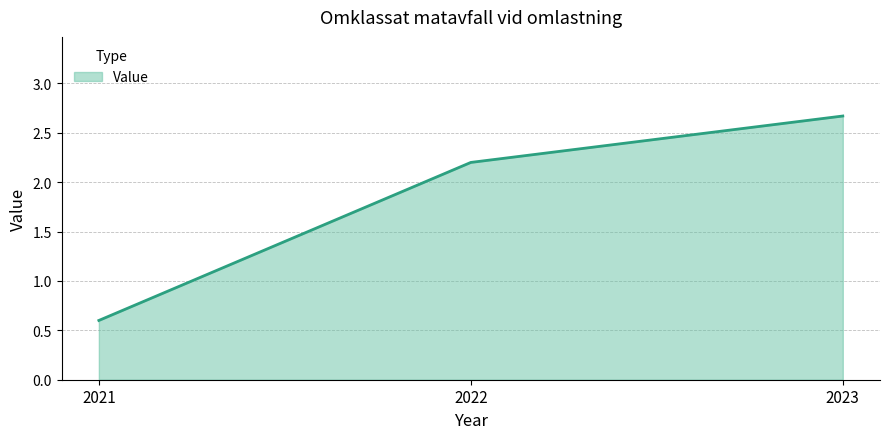

What is the approximate value at 2021?

0.6